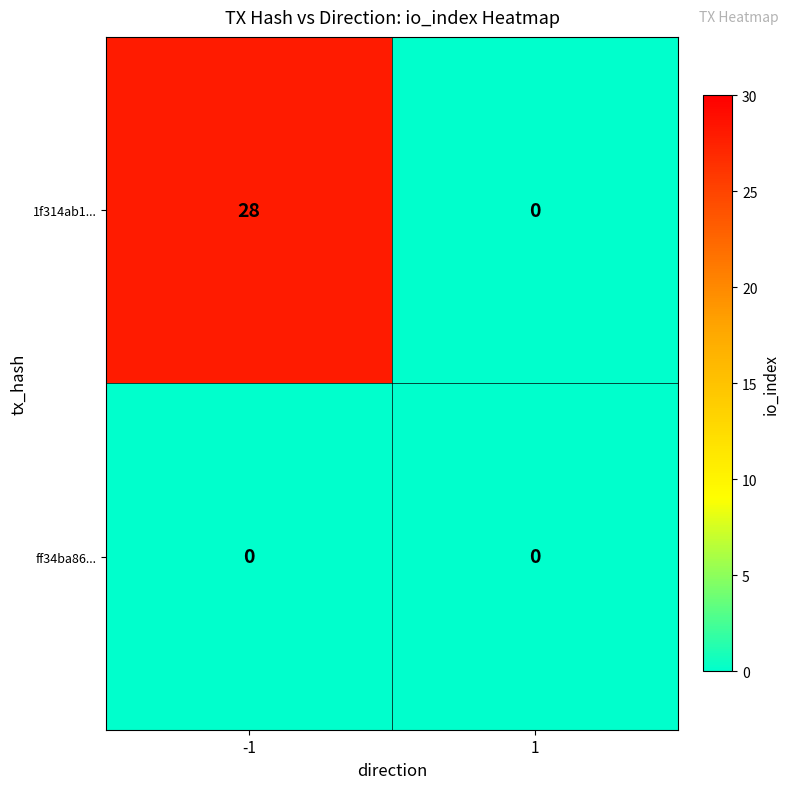

The 1f314ab1... series shows 0 at 1. True or false?

True